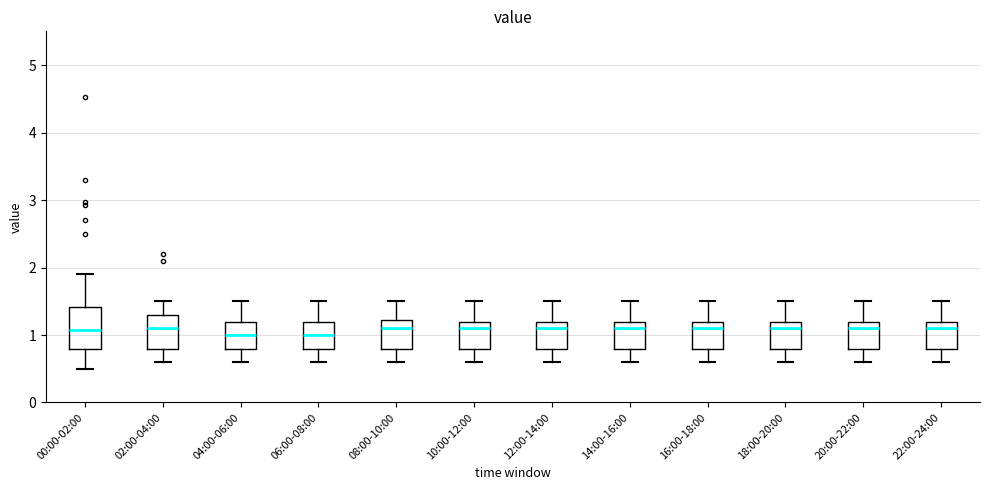

Reading left to right, transcribe this box plot: for each box, give where its median line is, the range the box spans, and where its two whiskers end, as read against the y-axis. The values are not printed on the chart, so give them approximately, as read against the axis.

00:00-02:00: median 1.1, box 0.8 to 1.4, whiskers 0.5 to 1.9
02:00-04:00: median 1.1, box 0.8 to 1.3, whiskers 0.6 to 1.5
04:00-06:00: median 1.0, box 0.8 to 1.2, whiskers 0.6 to 1.5
06:00-08:00: median 1.0, box 0.8 to 1.2, whiskers 0.6 to 1.5
08:00-10:00: median 1.1, box 0.8 to 1.2, whiskers 0.6 to 1.5
10:00-12:00: median 1.1, box 0.8 to 1.2, whiskers 0.6 to 1.5
12:00-14:00: median 1.1, box 0.8 to 1.2, whiskers 0.6 to 1.5
14:00-16:00: median 1.1, box 0.8 to 1.2, whiskers 0.6 to 1.5
16:00-18:00: median 1.1, box 0.8 to 1.2, whiskers 0.6 to 1.5
18:00-20:00: median 1.1, box 0.8 to 1.2, whiskers 0.6 to 1.5
20:00-22:00: median 1.1, box 0.8 to 1.2, whiskers 0.6 to 1.5
22:00-24:00: median 1.1, box 0.8 to 1.2, whiskers 0.6 to 1.5